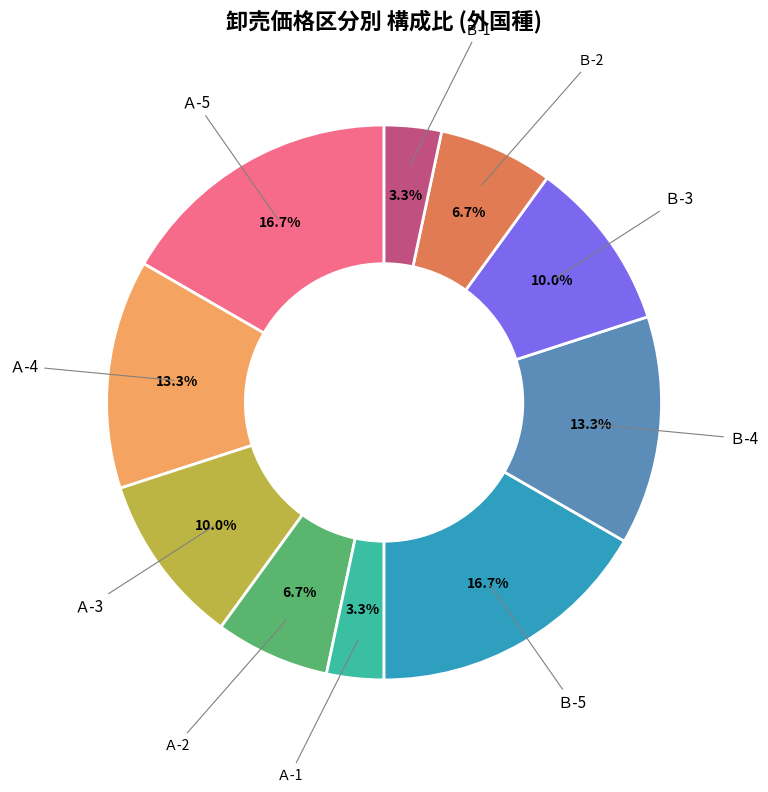

Does any single category account for the majority?

No